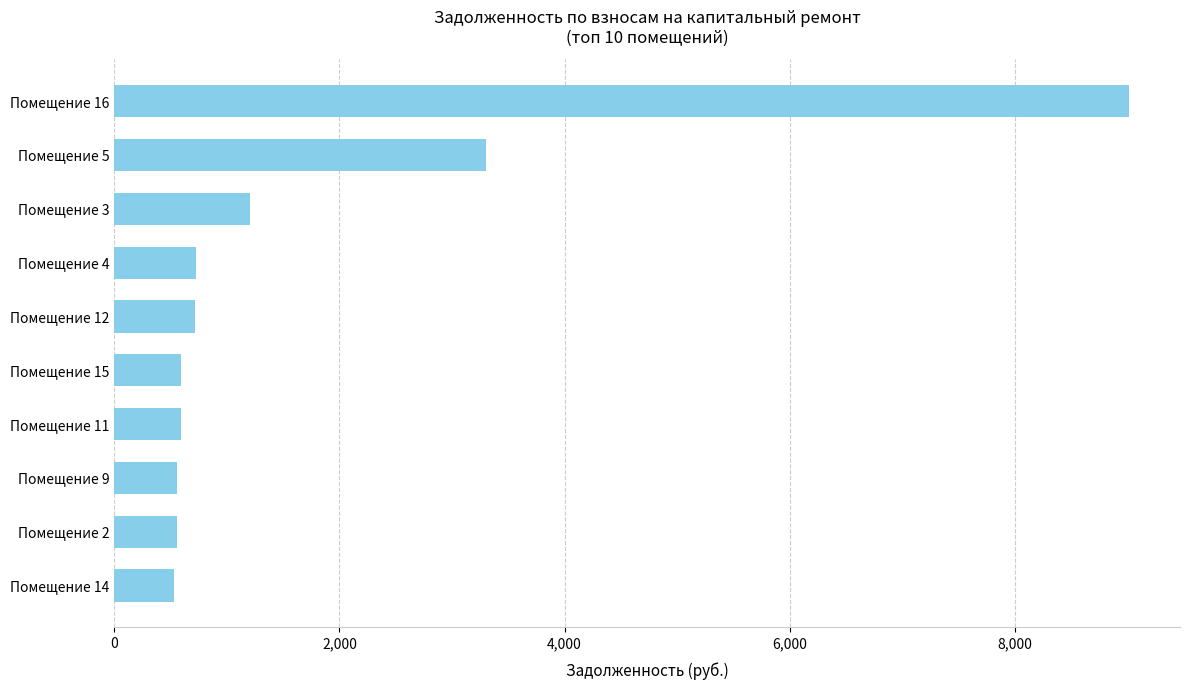

What is the maximum value shown in the chart?

9016.3